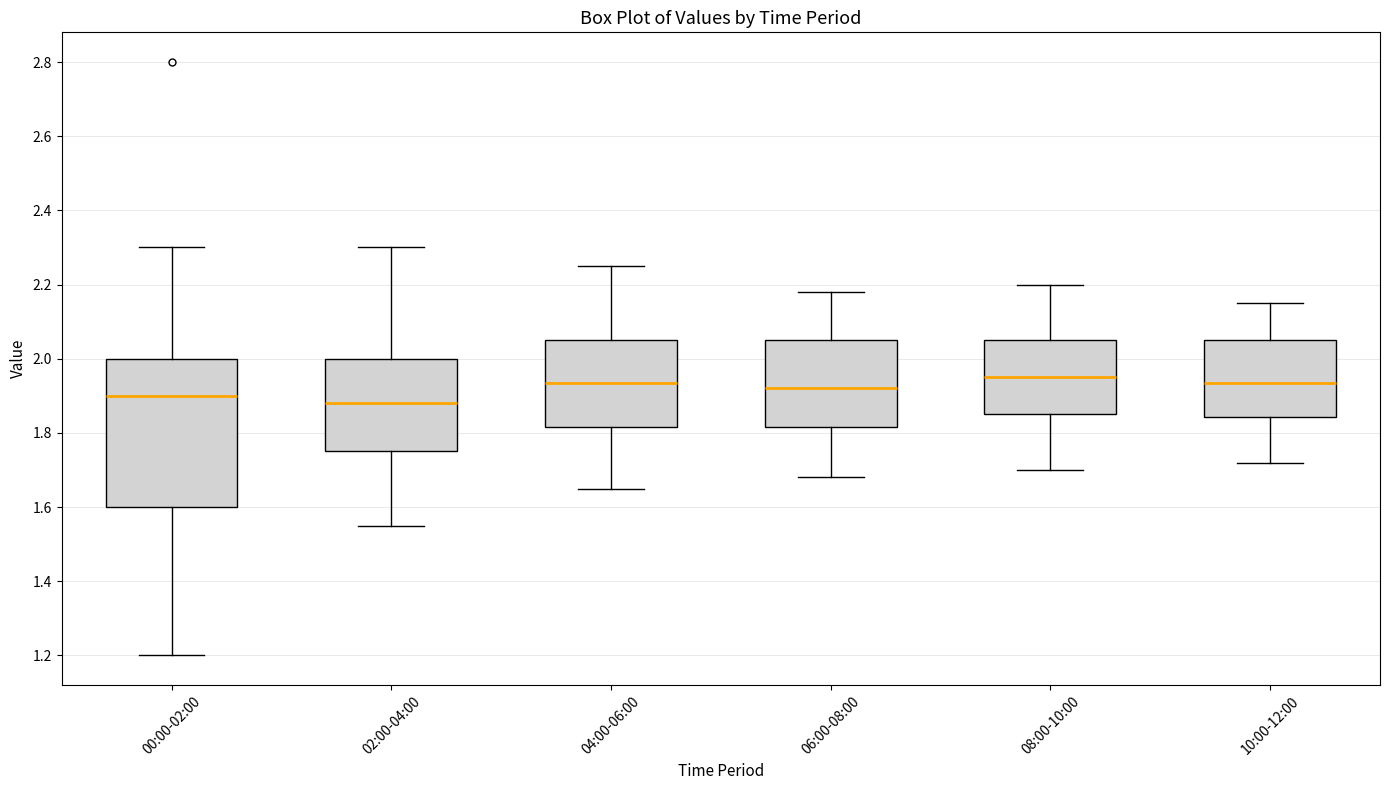

Reading left to right, transcribe this box plot: for each box, give where its median line is, the range the box spans, and where its two whiskers end, as read against the y-axis. The values are not printed on the chart, so give them approximately, as read against the axis.

00:00-02:00: median 1.90, box 1.60 to 2.00, whiskers 1.20 to 2.30
02:00-04:00: median 1.88, box 1.76 to 2.00, whiskers 1.56 to 2.30
04:00-06:00: median 1.94, box 1.82 to 2.06, whiskers 1.66 to 2.26
06:00-08:00: median 1.92, box 1.82 to 2.06, whiskers 1.68 to 2.18
08:00-10:00: median 1.96, box 1.86 to 2.06, whiskers 1.70 to 2.20
10:00-12:00: median 1.94, box 1.84 to 2.06, whiskers 1.72 to 2.16